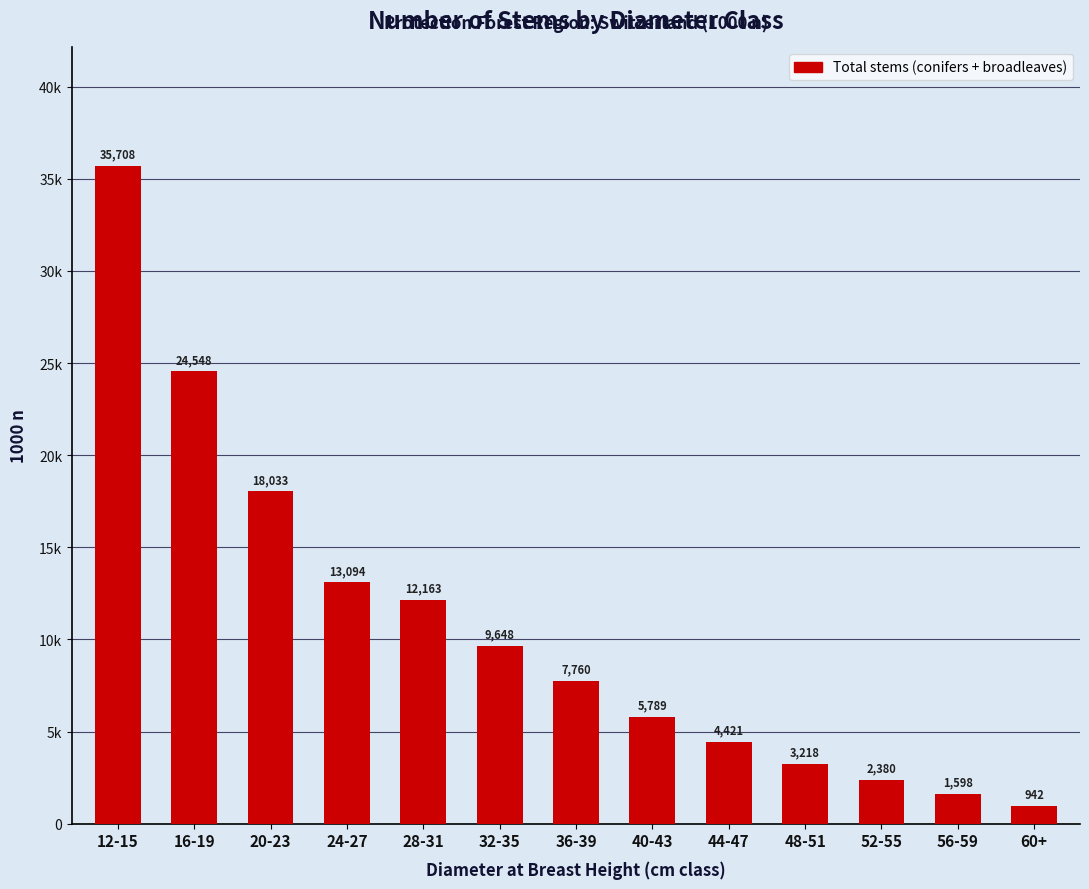

Are the bars grouped side by side (vs. stacked)?

No